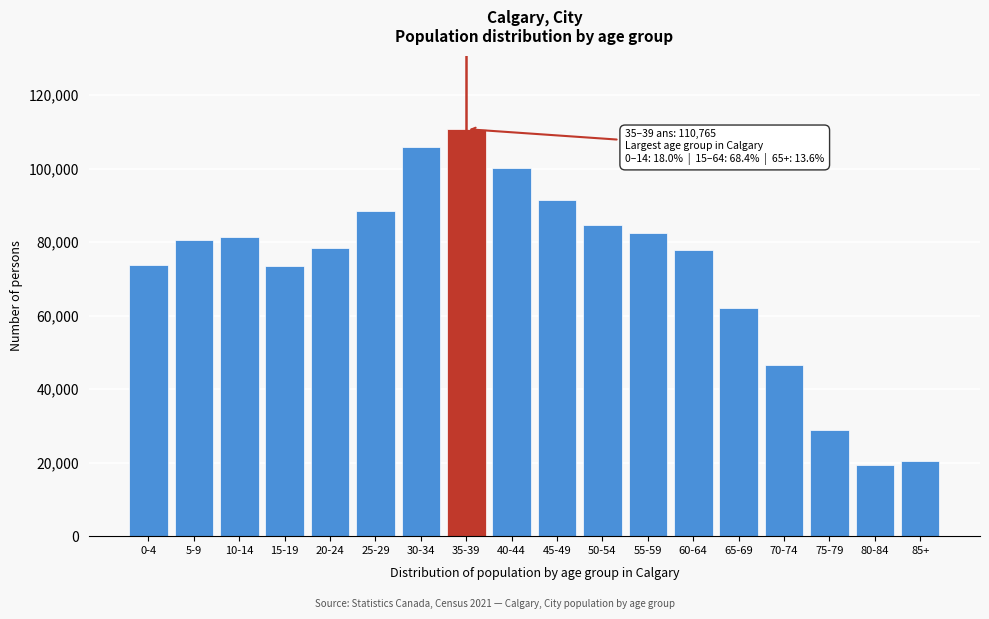

What is the difference between the maximum and minimum values?

91360